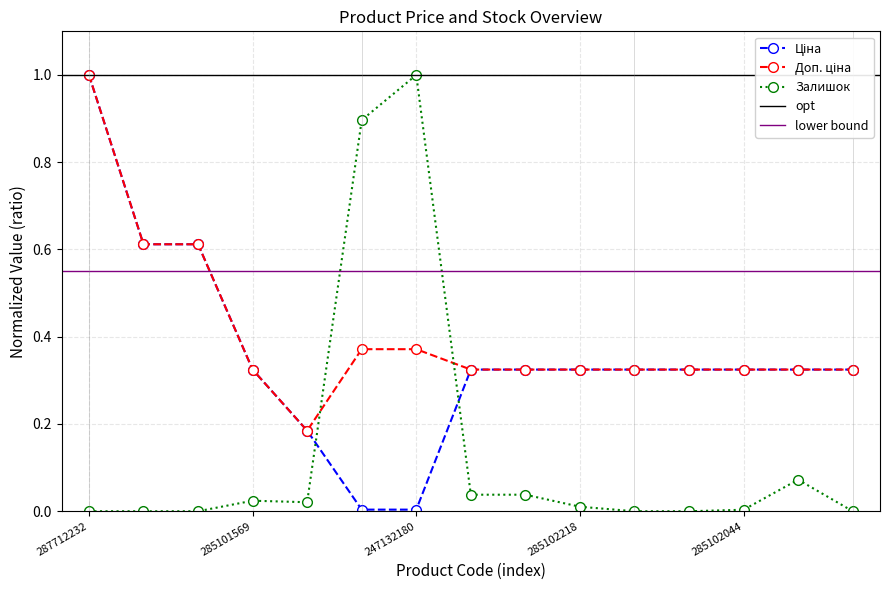

At how many categories does at least one series exceed 0?

15